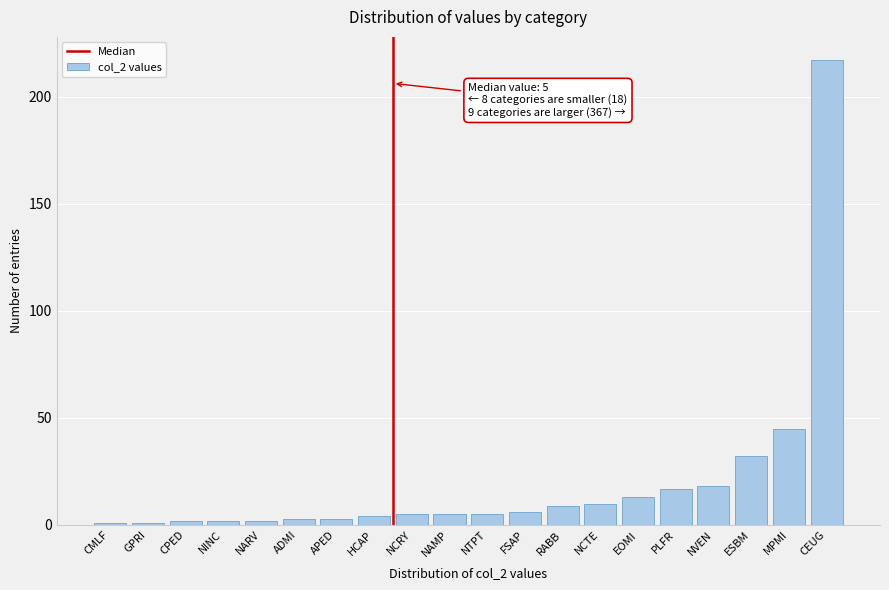

Reading left to right, list all the values displayed in this chart.

1	1	2	2	2	3	3	4	5	5	5	6	9	10	13	17	18	32	45	217